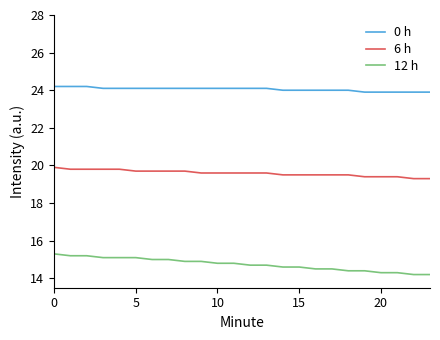

What is the difference between the maximum and minimum values in the 0 h series?

0.3